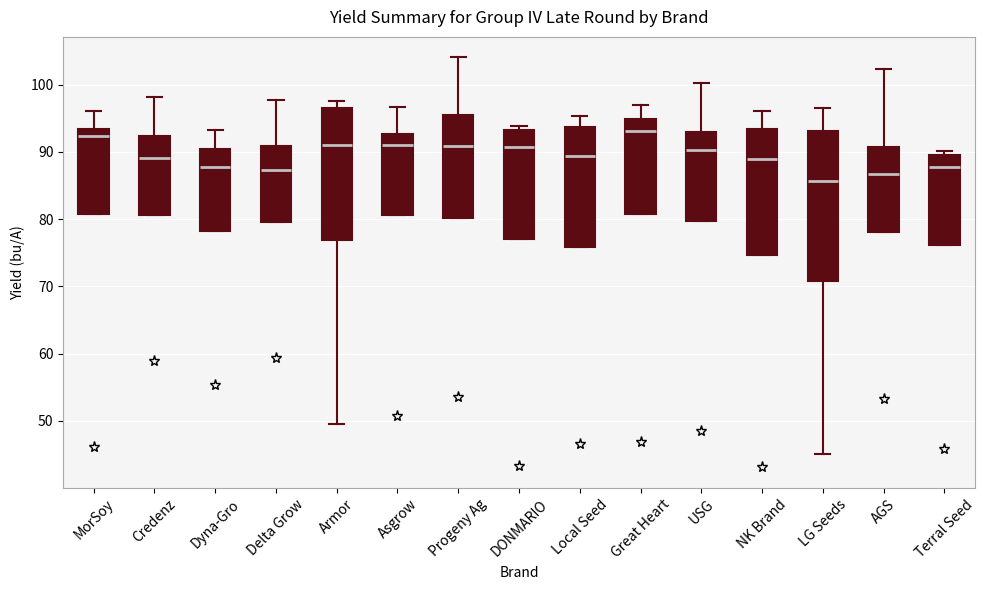

Reading left to right, transcribe this box plot: for each box, give where its median line is, the range the box spans, and where its two whiskers end, as read against the y-axis. The values are not printed on the chart, so give them approximately, as read against the axis.

MorSoy: median 92, box 81 to 93, whiskers 81 to 96
Credenz: median 89, box 81 to 92, whiskers 81 to 98
Dyna-Gro: median 88, box 78 to 90, whiskers 78 to 93
Delta Grow: median 87, box 80 to 91, whiskers 80 to 98
Armor: median 91, box 77 to 97, whiskers 49 to 98
Asgrow: median 91, box 81 to 93, whiskers 81 to 97
Progeny Ag: median 91, box 80 to 95, whiskers 80 to 104
DONMARIO: median 91, box 77 to 93, whiskers 77 to 94
Local Seed: median 89, box 76 to 94, whiskers 76 to 95
Great Heart: median 93, box 81 to 95, whiskers 81 to 97
USG: median 90, box 80 to 93, whiskers 80 to 100
NK Brand: median 89, box 75 to 93, whiskers 75 to 96
LG Seeds: median 86, box 71 to 93, whiskers 45 to 96
AGS: median 87, box 78 to 91, whiskers 78 to 102
Terral Seed: median 88, box 76 to 89, whiskers 76 to 90